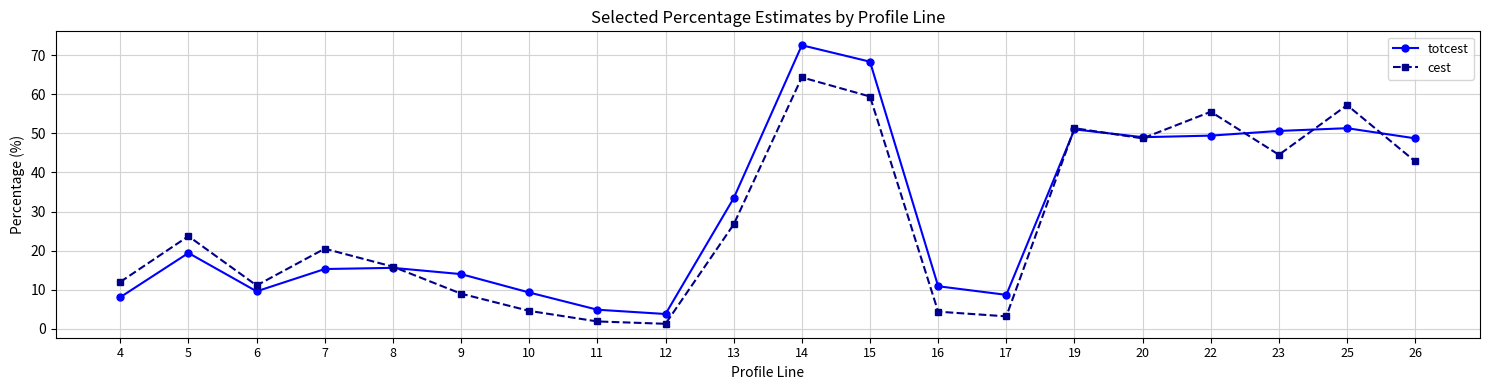

True or false: totcest has a value of 15.3 at 7.

True